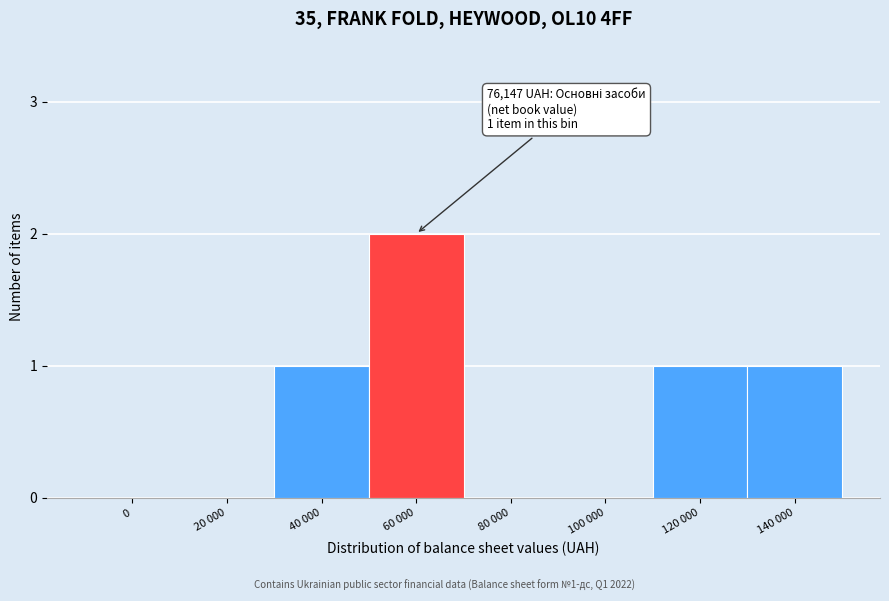

Reading left to right, list all the values displayed in this chart.

0=0	20 000=0	40 000=1	60 000=2	80 000=0	100 000=0	120 000=1	140 000=1